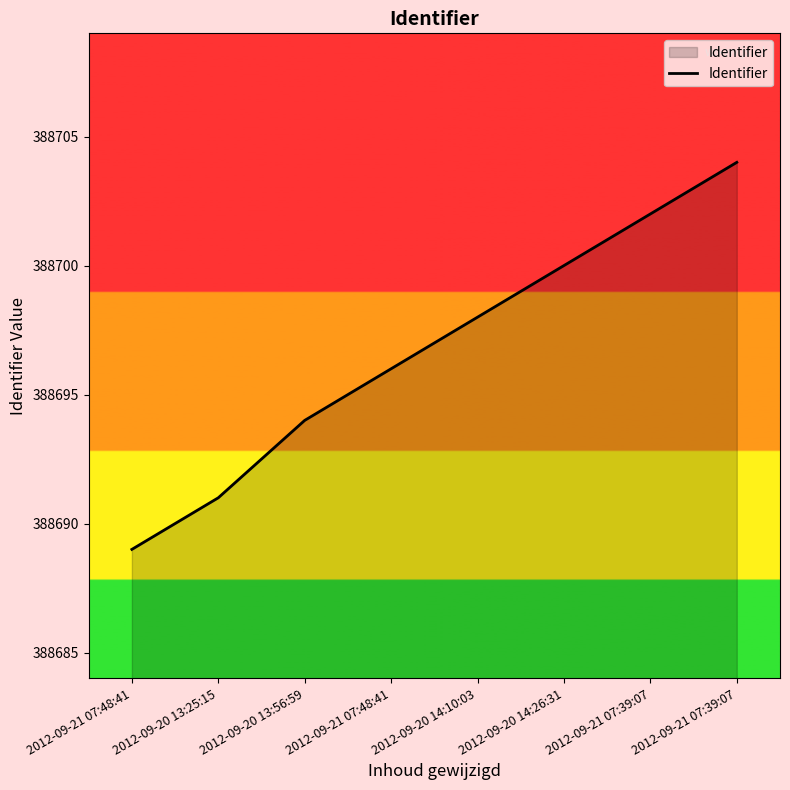

Which category has the lowest value across all series?

2012-09-21 07:48:41